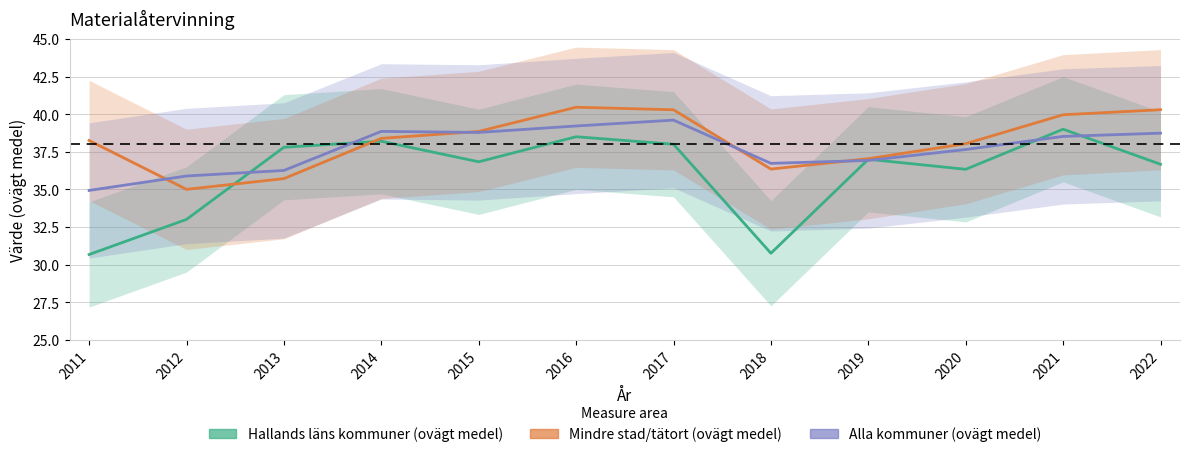

Is the value of Mindre stad/tätort (ovägt medel) at 2015 greater than the value of Hallands läns kommuner (ovägt medel) at 2020?

Yes